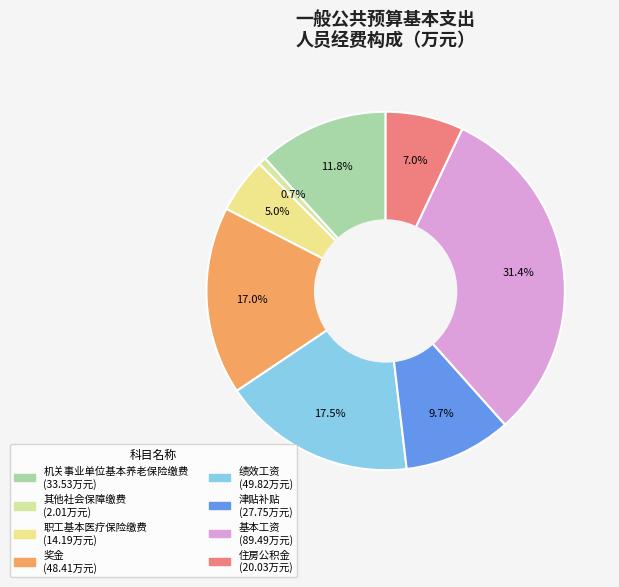

Which slice is the smallest?

其他社会保障缴费